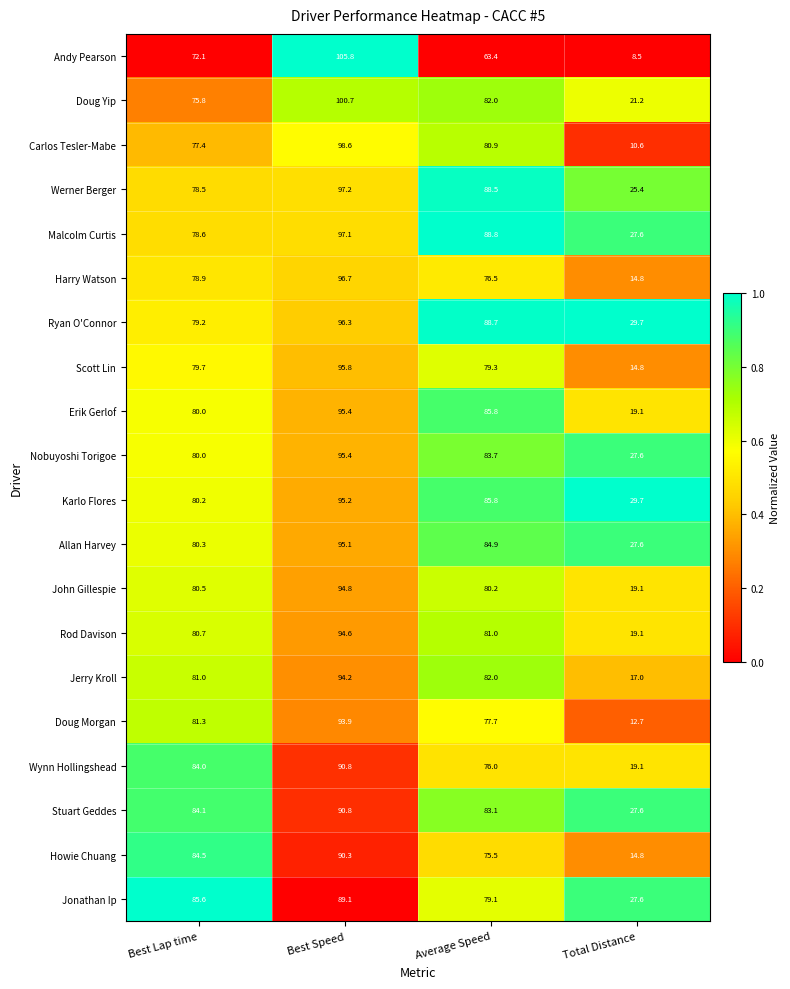

What is the approximate value of Jonathan Ip at Best Lap time?

85.6